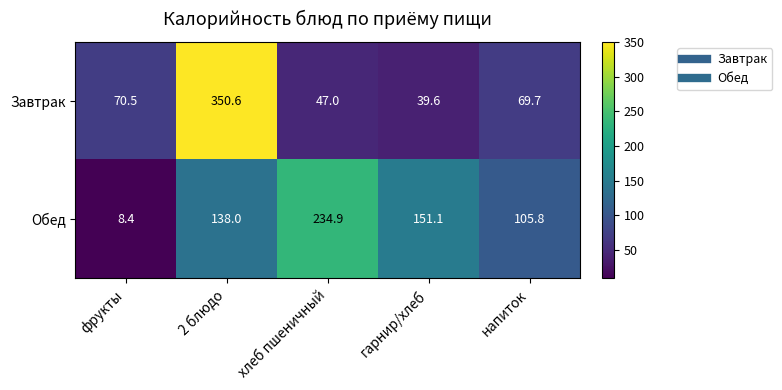

Which series has the largest total across all categories?

Обед